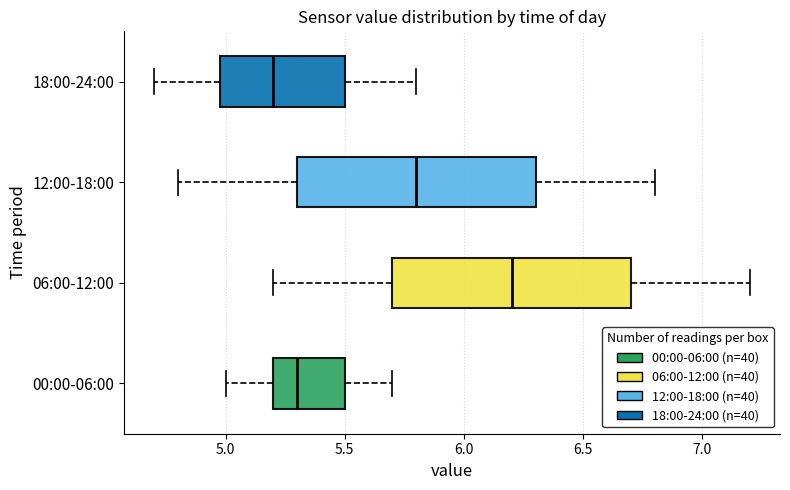

Reading bottom to top, read every box against the x-axis: the position of its median line, the range the box covers, and the ends of its whiskers. The values are not printed on the chart, so give them approximately, as read against the axis.

00:00-06:00: median 5.3, box 5.2 to 5.5, whiskers 5.0 to 5.7
06:00-12:00: median 6.2, box 5.7 to 6.7, whiskers 5.2 to 7.2
12:00-18:00: median 5.8, box 5.3 to 6.3, whiskers 4.8 to 6.8
18:00-24:00: median 5.2, box 5.0 to 5.5, whiskers 4.7 to 5.8